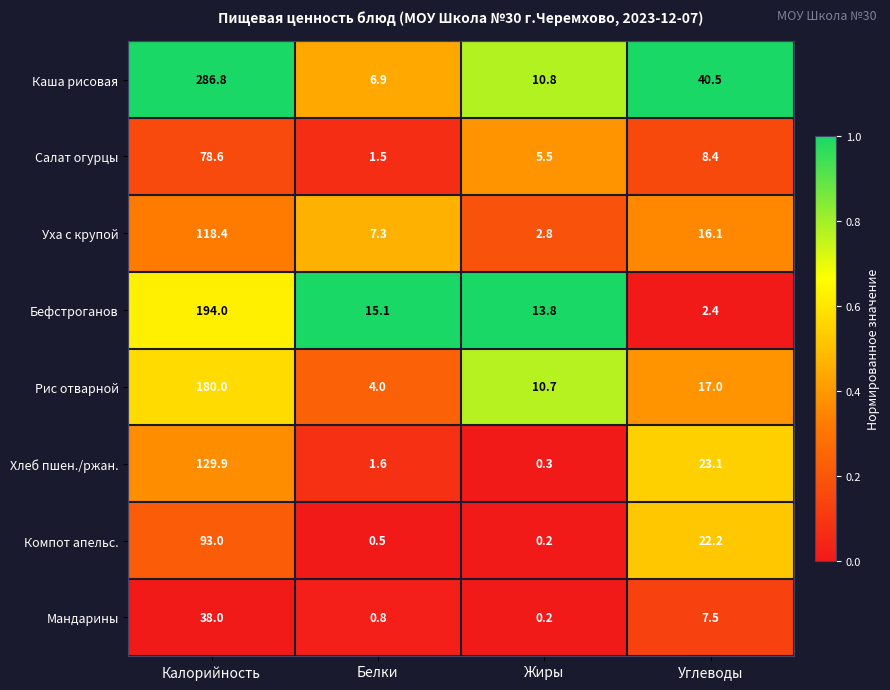

The Уха с крупой series shows 7.3 at Белки. True or false?

True